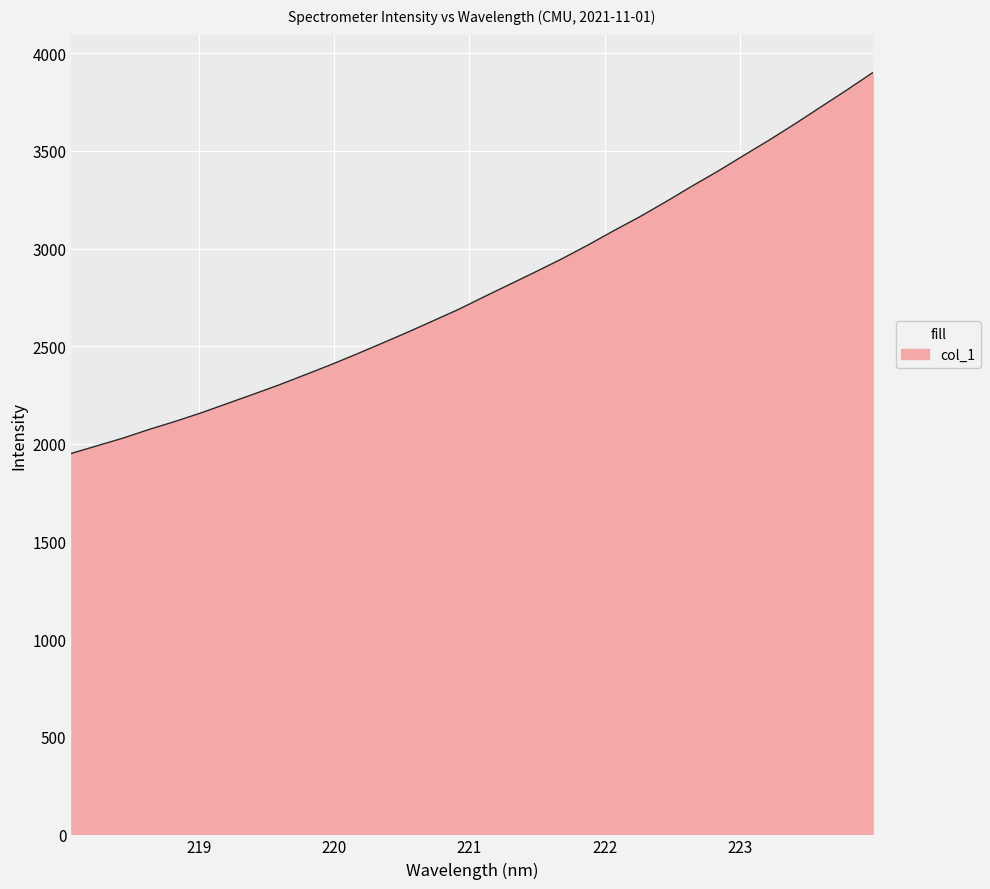

What is the smallest value displayed?

1951.3